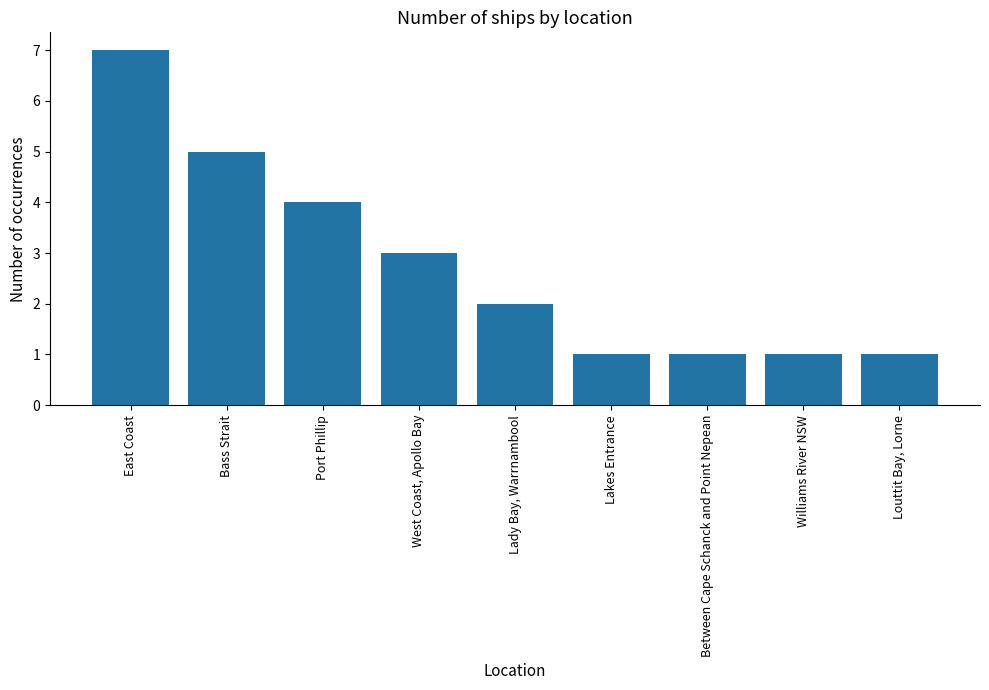

Where is the data nearest to the value 4?

Port Phillip